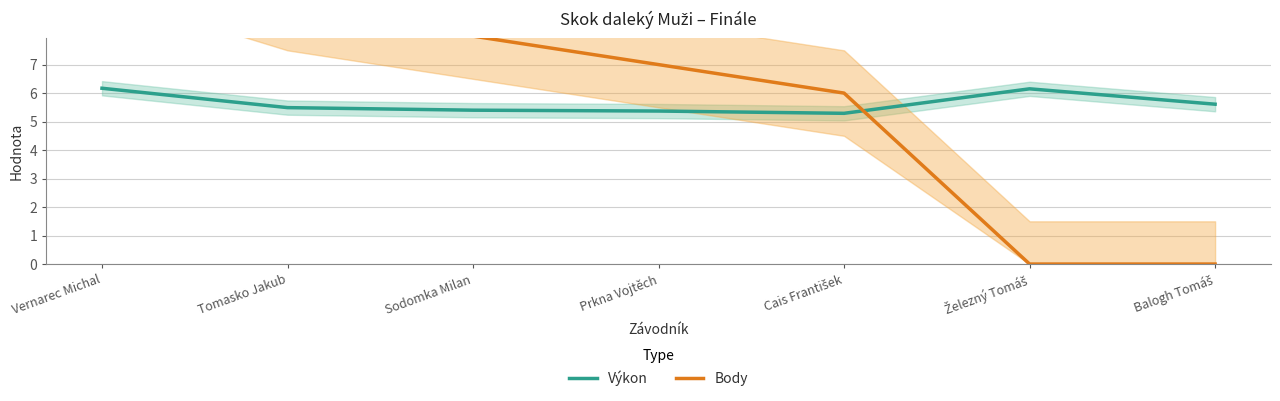

Is it true that Body equals 9.3 at Cais František?

False